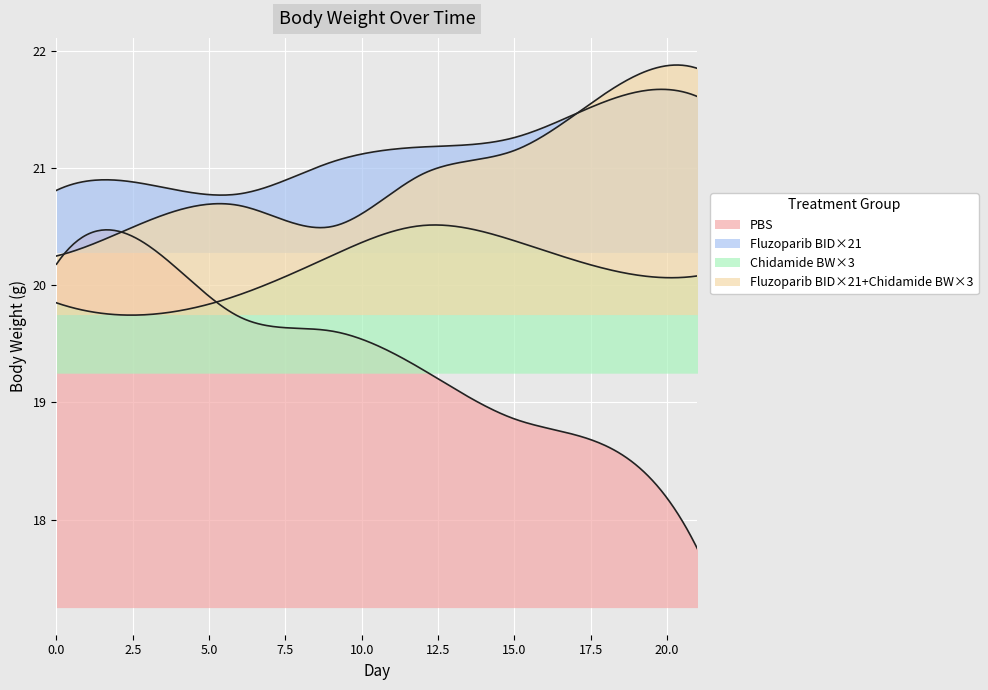

At which category does Chidamide BW×3 reach its first local valley?

3